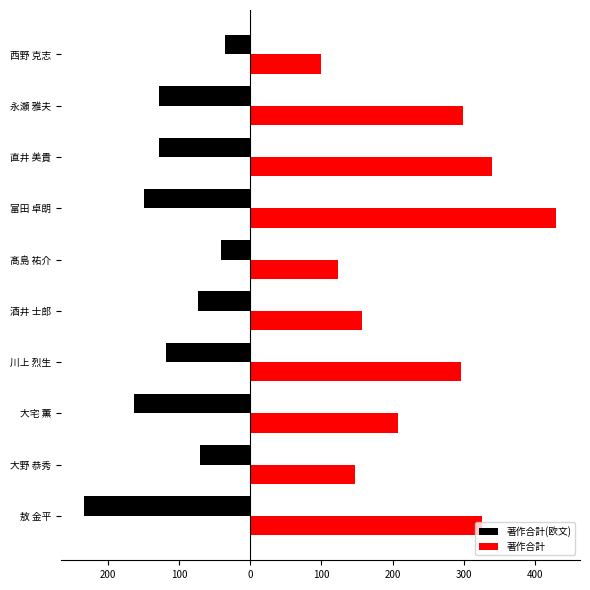

What is the difference between the maximum and minimum values in the 著作合計 series?

331